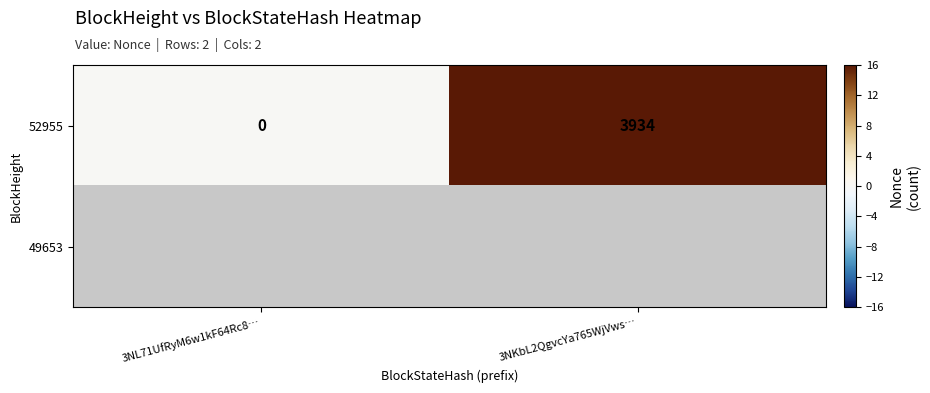

The 52955 series shows 0 at 3NL71UfRyM6w1kF64Rc8…. True or false?

True